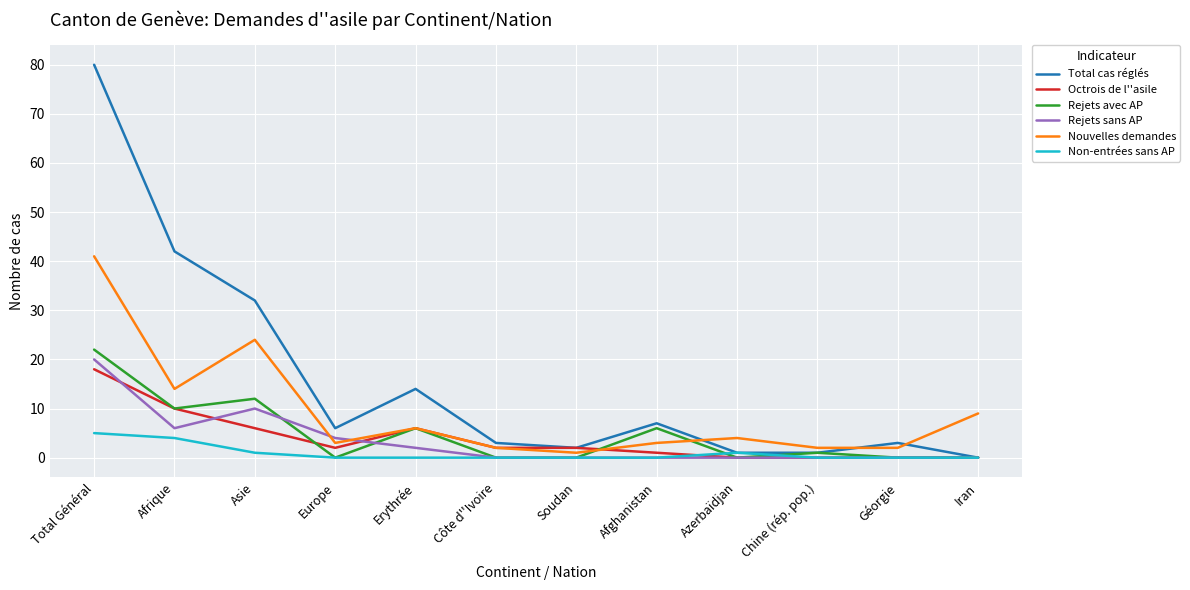

Reading left to right, list all the values displayed in this chart.

Total cas réglés: Total Général=80	Afrique=42	Asie=32	Europe=6	Erythrée=14	Côte d''Ivoire=3	Soudan=2	Afghanistan=7	Azerbaïdjan=1	Chine (rép. pop.)=1	Géorgie=3	Iran=0
Octrois de l''asile: Total Général=18	Afrique=10	Asie=6	Europe=2	Erythrée=6	Côte d''Ivoire=2	Soudan=2	Afghanistan=1	Azerbaïdjan=0	Chine (rép. pop.)=0	Géorgie=0	Iran=0
Rejets avec AP: Total Général=22	Afrique=10	Asie=12	Europe=0	Erythrée=6	Côte d''Ivoire=0	Soudan=0	Afghanistan=6	Azerbaïdjan=0	Chine (rép. pop.)=1	Géorgie=0	Iran=0
Rejets sans AP: Total Général=20	Afrique=6	Asie=10	Europe=4	Erythrée=2	Côte d''Ivoire=0	Soudan=0	Afghanistan=0	Azerbaïdjan=0	Chine (rép. pop.)=0	Géorgie=0	Iran=0
Nouvelles demandes: Total Général=41	Afrique=14	Asie=24	Europe=3	Erythrée=6	Côte d''Ivoire=2	Soudan=1	Afghanistan=3	Azerbaïdjan=4	Chine (rép. pop.)=2	Géorgie=2	Iran=9
Non-entrées sans AP: Total Général=5	Afrique=4	Asie=1	Europe=0	Erythrée=0	Côte d''Ivoire=0	Soudan=0	Afghanistan=0	Azerbaïdjan=1	Chine (rép. pop.)=0	Géorgie=0	Iran=0